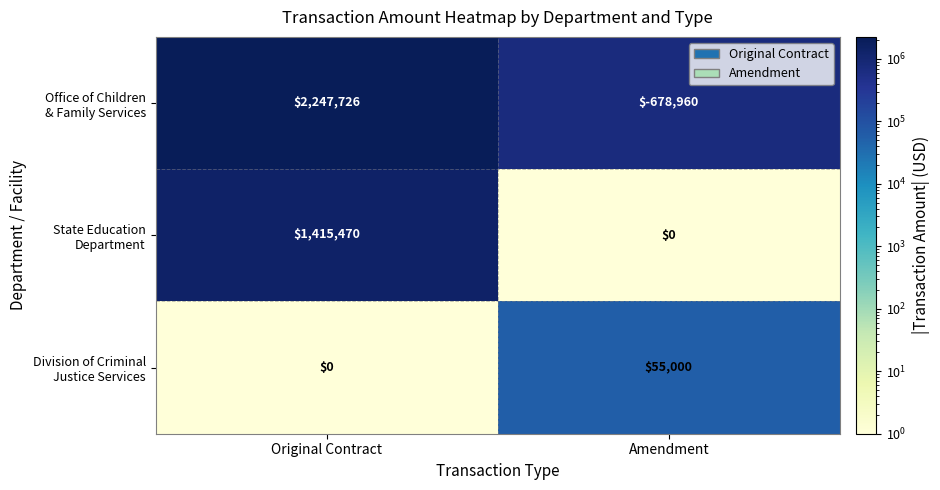

At which category is the sum across all series the highest?

Original Contract